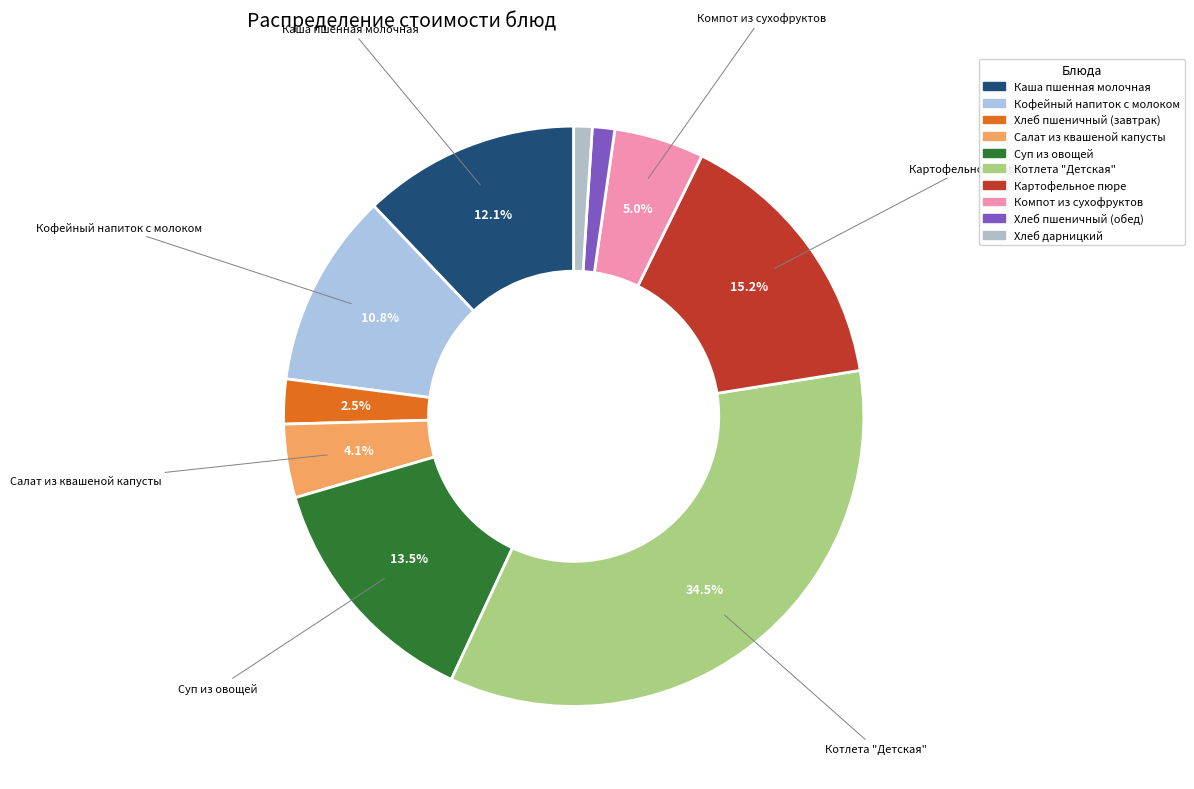

True or false: Хлеб пшеничный (обед) accounts for 1% of the total.

True